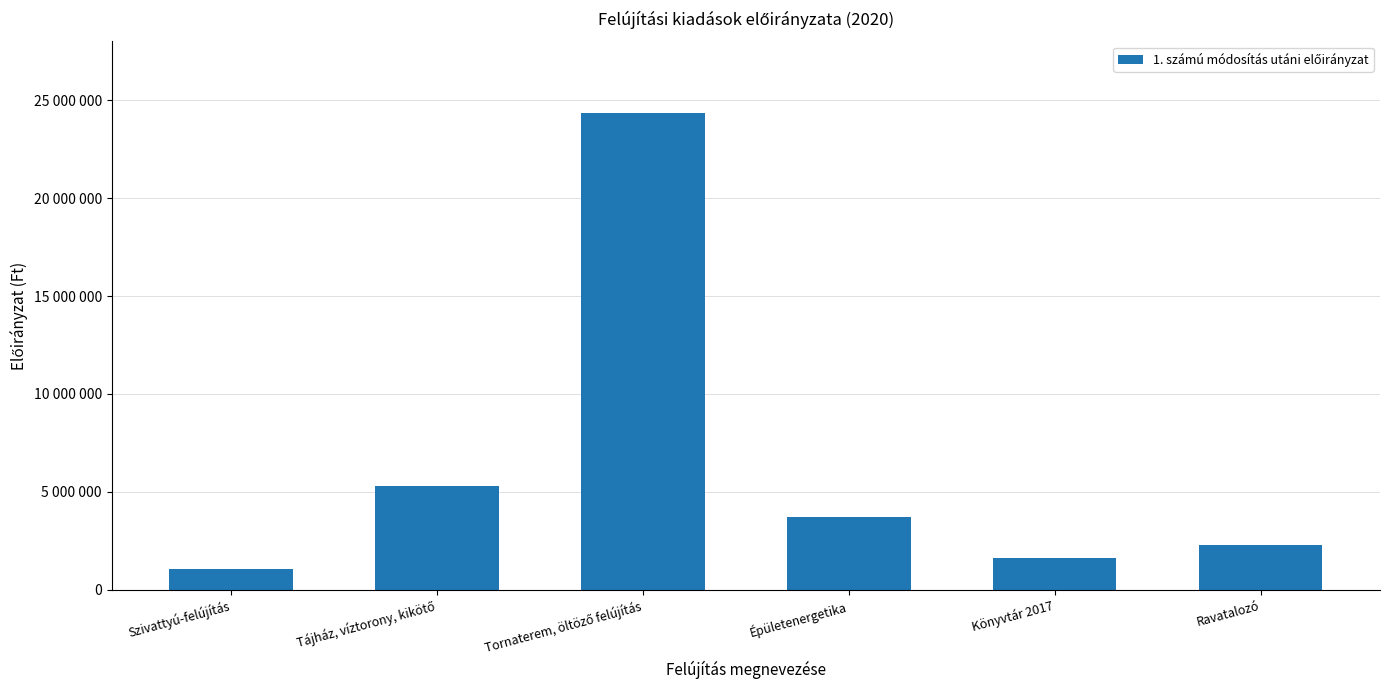

Are the bars horizontal?

No